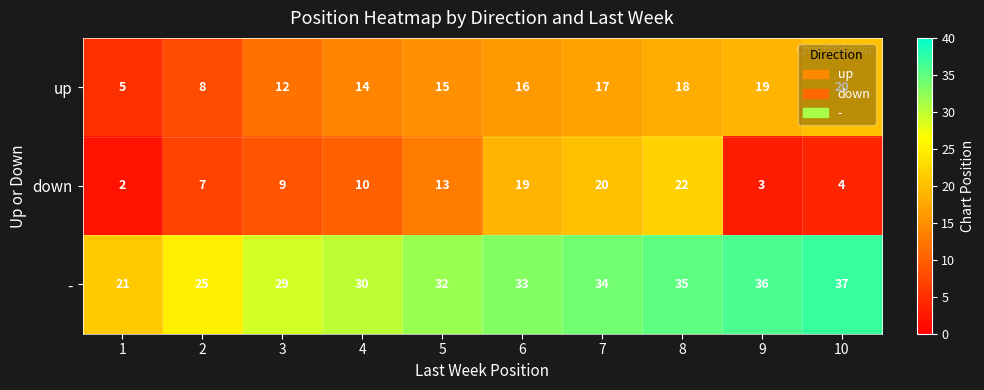

At 8, list the series in order from smallest to largest.

up, down, -